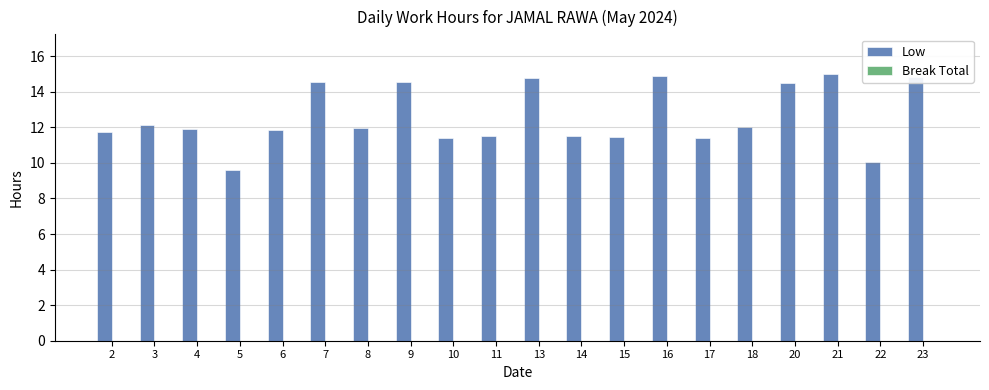

Does the chart contain any negative values?

No